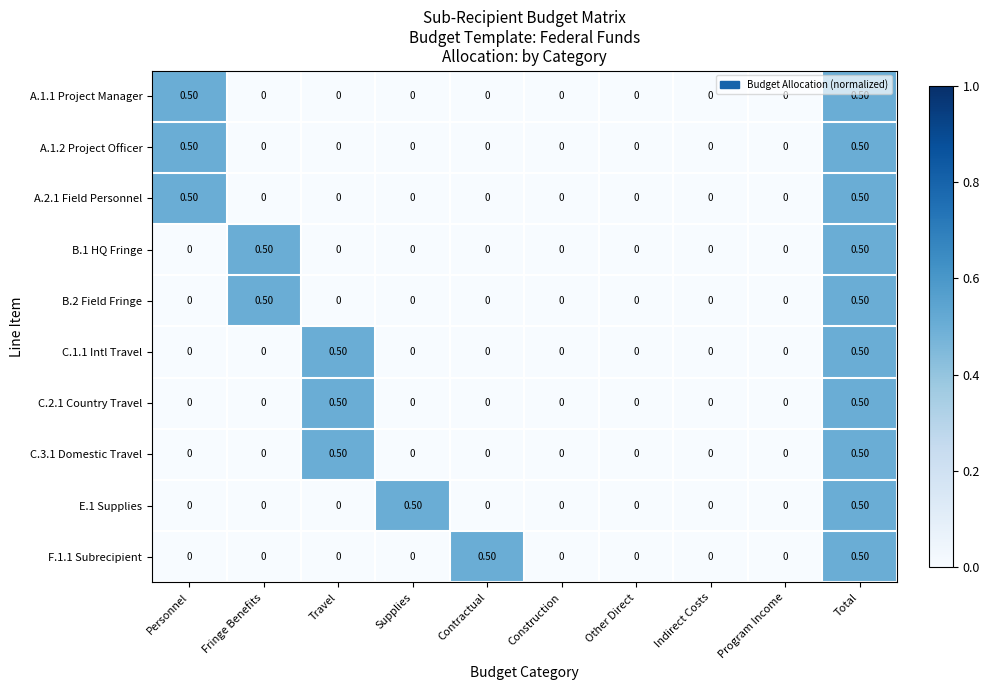

What is the total value across all series at Personnel?

1.5